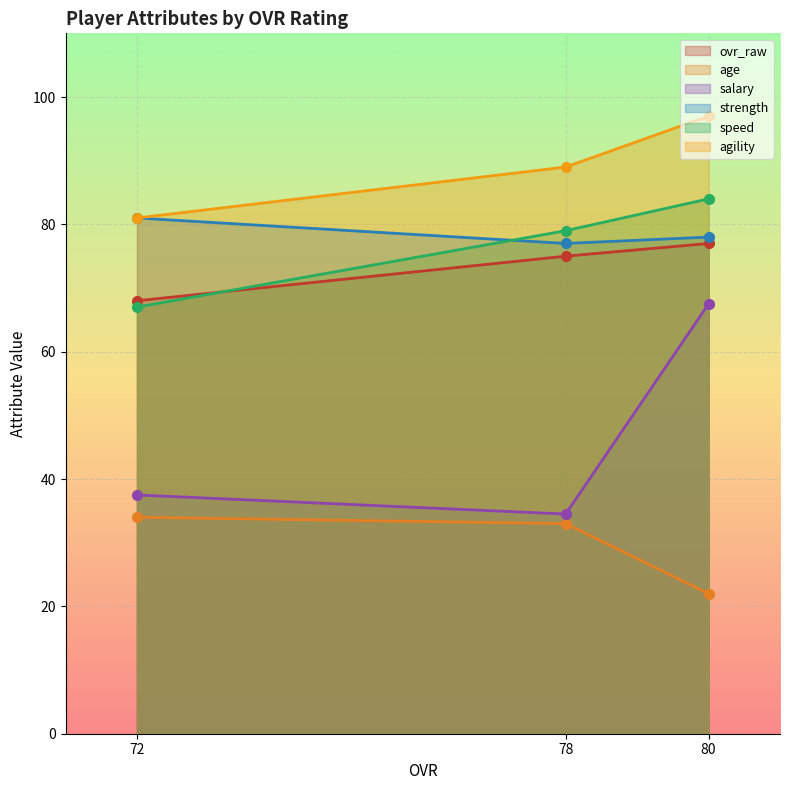

Count the number of categories in the chart.

3